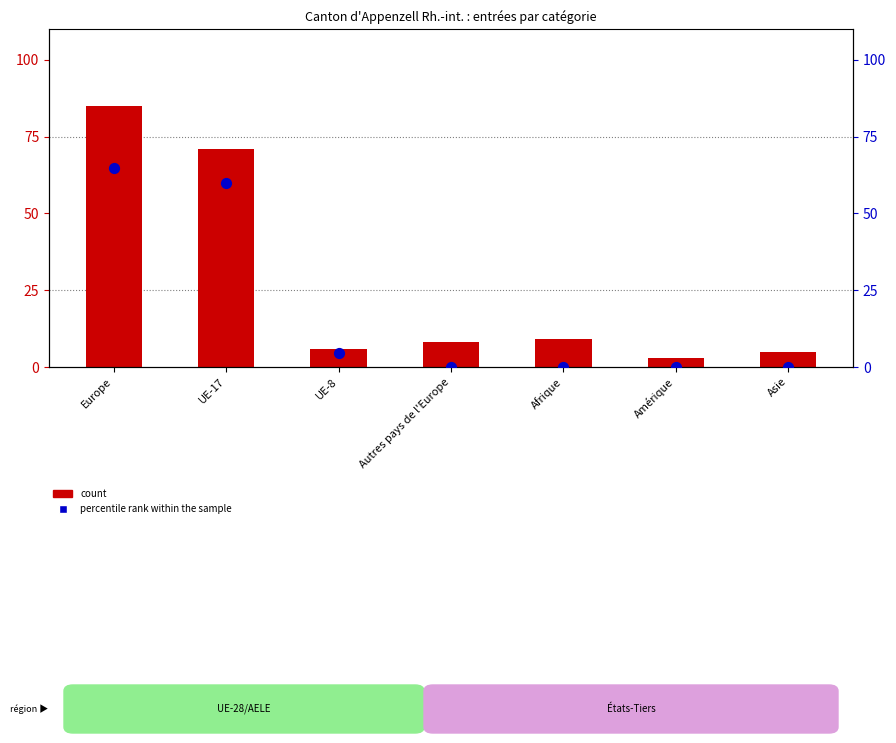

At which category is the sum across all series the highest?

Europe